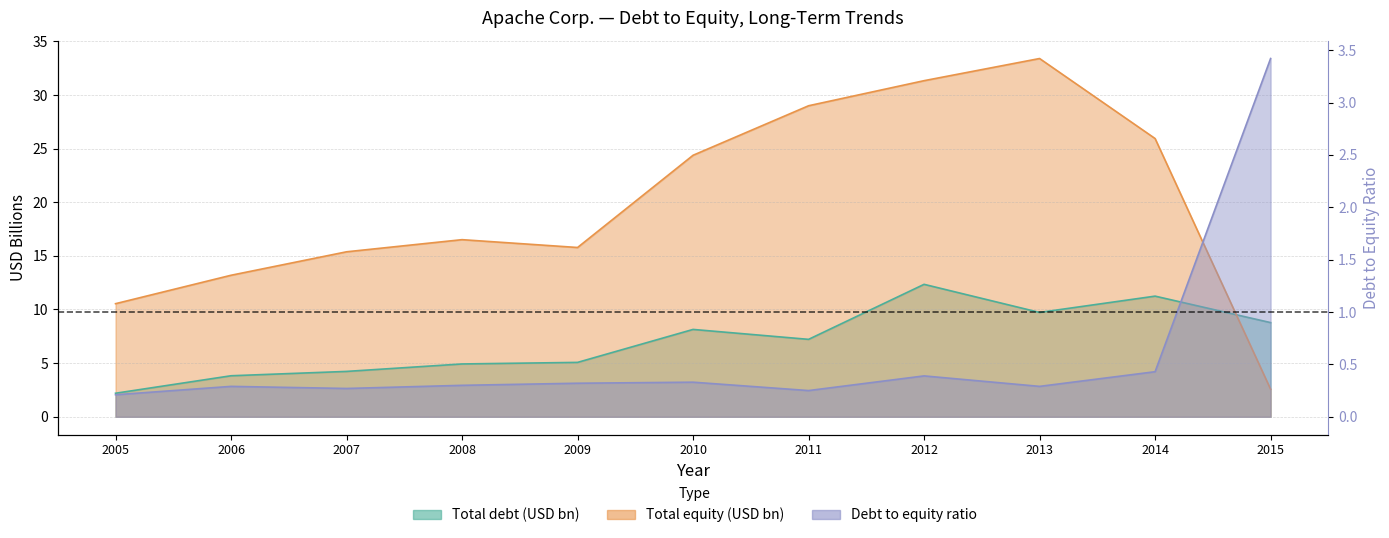

Reading left to right, extract all data points from this chart.

Total debt: 2.2	3.8	4.2	4.9	5.1	8.1	7.2	12.3	9.7	11.2	8.8
Total equity: 10.5	13.2	15.4	16.5	15.8	24.4	29.0	31.3	33.4	25.9	2.6
Debt to equity: 0.2	0.3	0.3	0.3	0.3	0.3	0.2	0.4	0.3	0.4	3.4